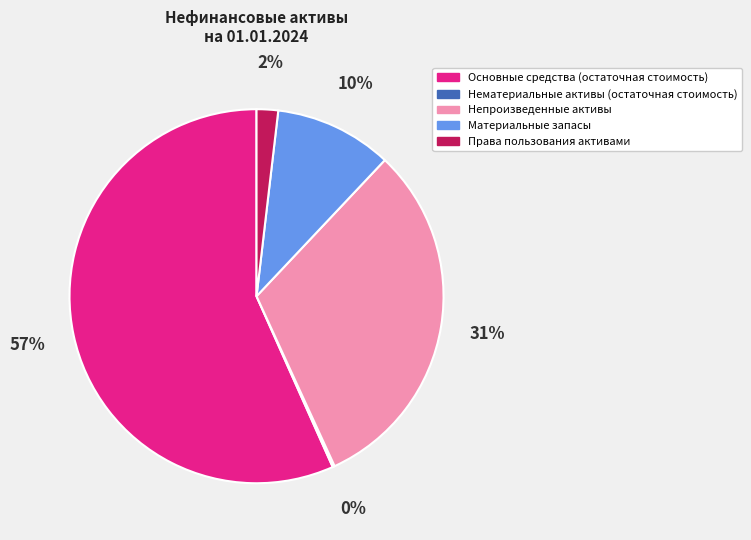

Which category accounts for the majority?

Основные средства (остаточная стоимость)